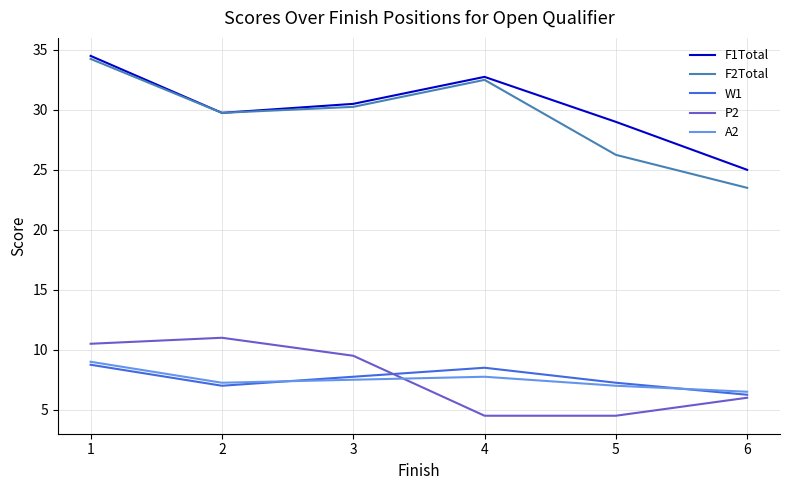

At which category does W1 reach its first local peak?

4